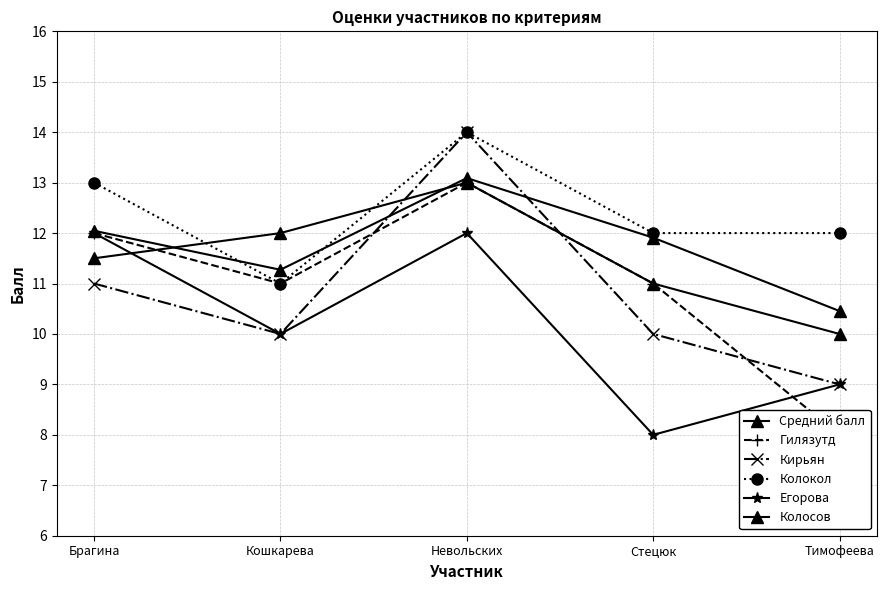

Where is the first local minimum for Колокол?

Кошкарева